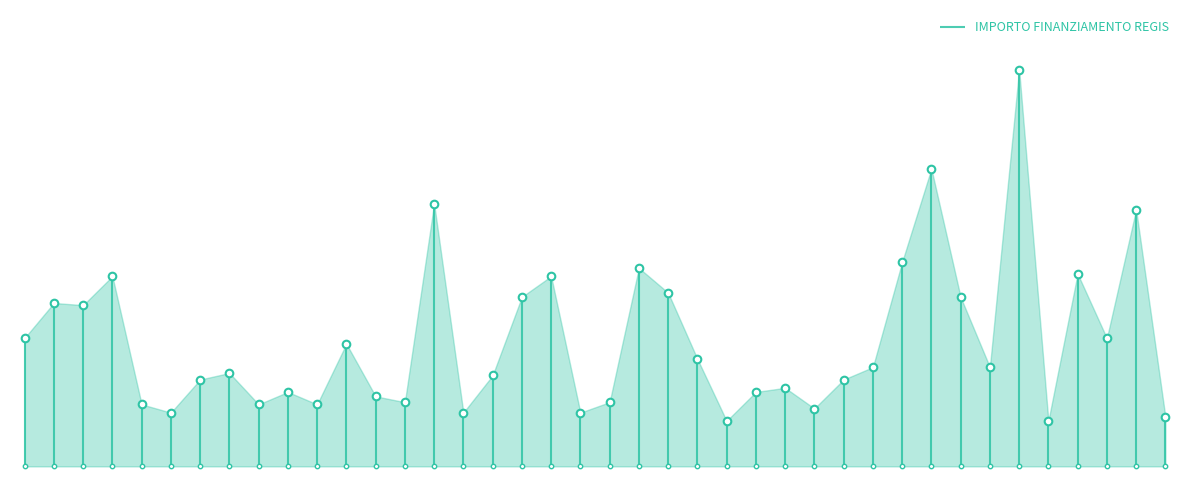

Between MONTALTO PAVESE and GOITO, which is larger?

GOITO